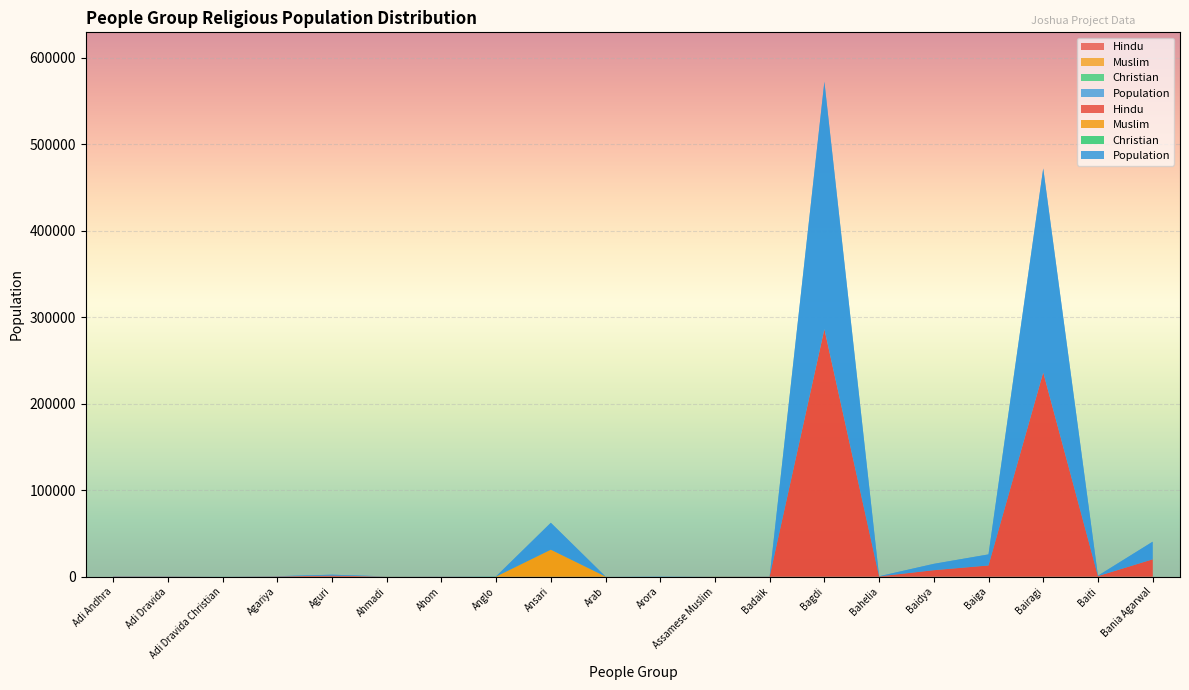

Reading left to right, transcribe all the data shown in this chart.

Hindu: Adi Andhra=210	Adi Dravida=150	Adi Dravida Christian=0	Agariya=210	Aguri=1070	Ahmadi=0	Ahom=90	Anglo=0	Ansari=0	Arab=0	Arora=0	Assamese Muslim=0	Badaik=90	Bagdi=286000	Bahelia=170	Baidya=7350	Baiga=12800	Bairagi=236000	Baiti=490	Bania Agarwal=19900
Muslim: Adi Andhra=0	Adi Dravida=0	Adi Dravida Christian=0	Agariya=0	Aguri=0	Ahmadi=90	Ahom=0	Anglo=0	Ansari=31100	Arab=20	Arora=0	Assamese Muslim=140	Badaik=0	Bagdi=0	Bahelia=0	Baidya=0	Baiga=10	Bairagi=0	Baiti=0	Bania Agarwal=0
Christian: Adi Andhra=0	Adi Dravida=0	Adi Dravida Christian=40	Agariya=0	Aguri=0	Ahmadi=0	Ahom=0	Anglo=120	Ansari=0	Arab=0	Arora=0	Assamese Muslim=0	Badaik=0	Bagdi=250	Bahelia=0	Baidya=0	Baiga=10	Bairagi=0	Baiti=0	Bania Agarwal=0
Population: Adi Andhra=210	Adi Dravida=150	Adi Dravida Christian=40	Agariya=210	Aguri=1070	Ahmadi=90	Ahom=90	Anglo=120	Ansari=31100	Arab=20	Arora=250	Assamese Muslim=140	Badaik=90	Bagdi=286000	Bahelia=170	Baidya=7350	Baiga=12800	Bairagi=236000	Baiti=490	Bania Agarwal=20400